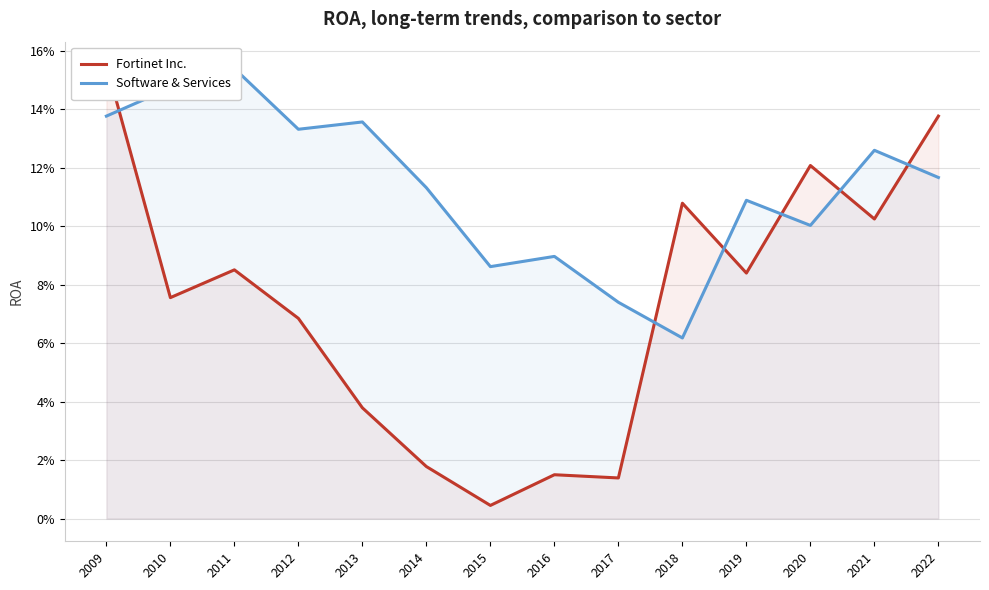

What is the value of the Software & Services point at the 6th from the left?

0.1